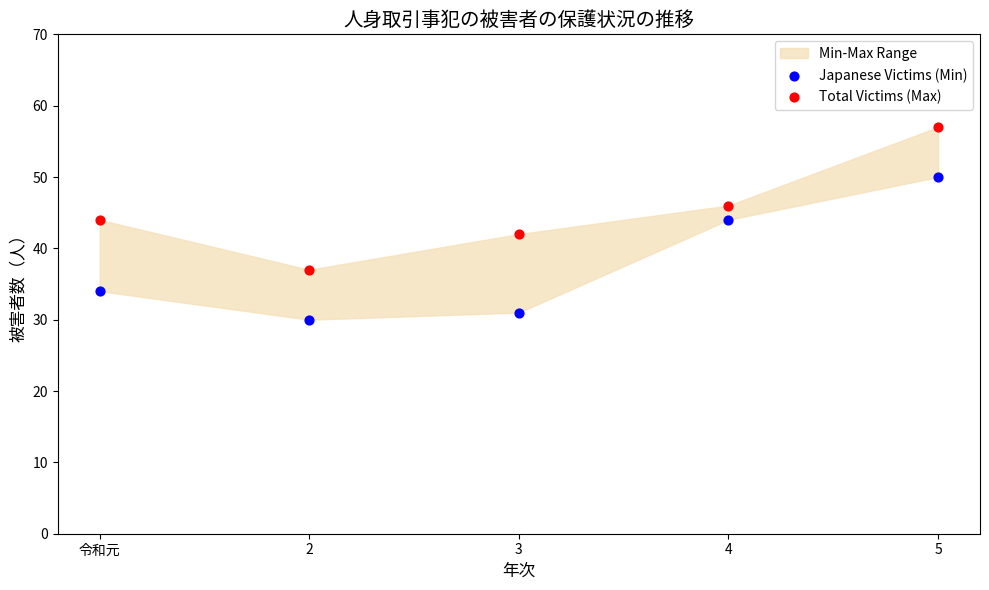

Across all data points, what is the average Y value?

42